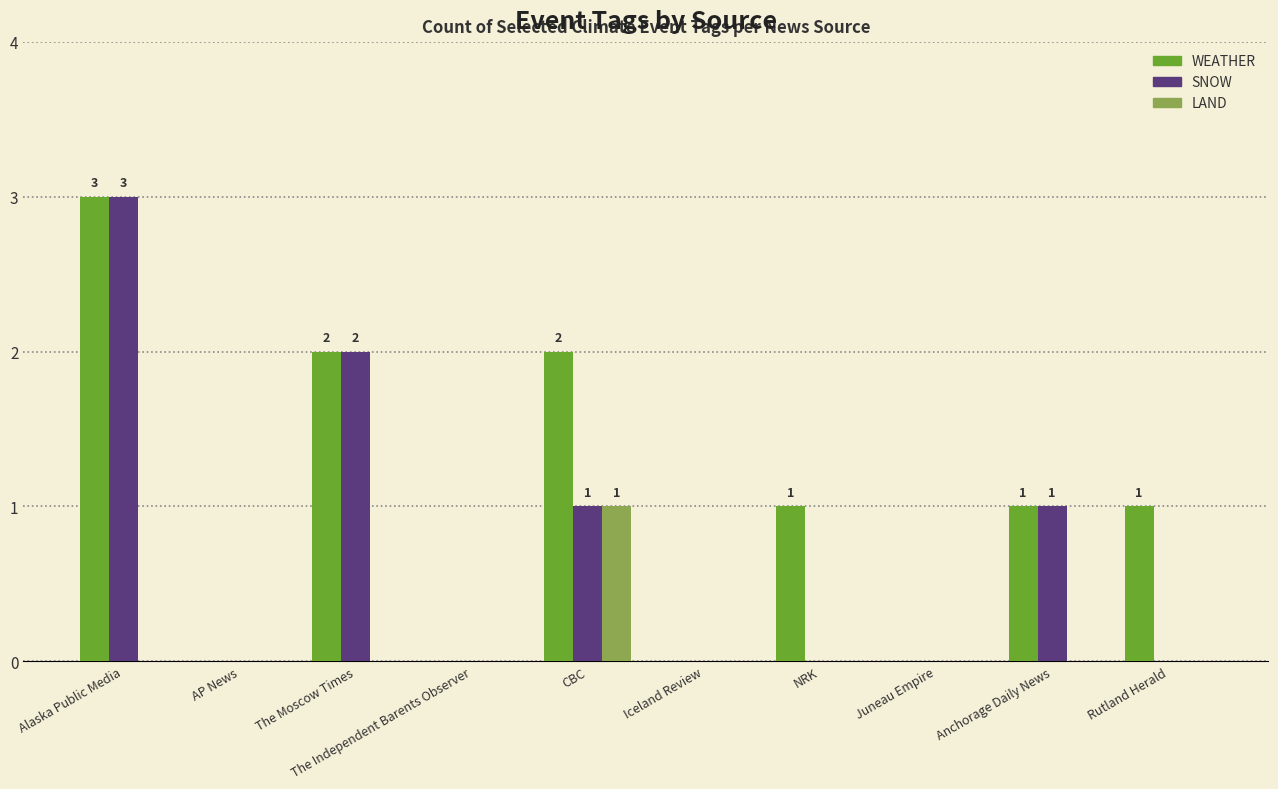

Does the chart contain stacked bars?

No